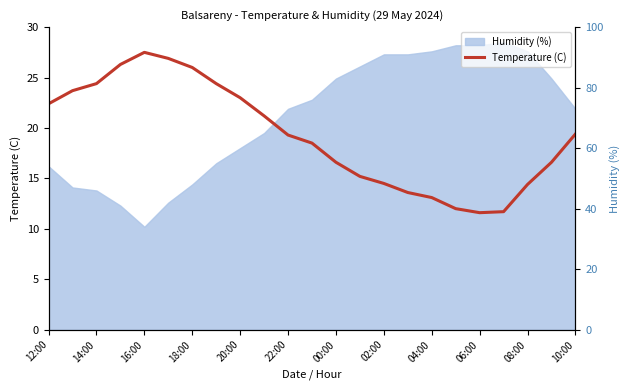

Does the chart display data point markers on the line(s)?

No